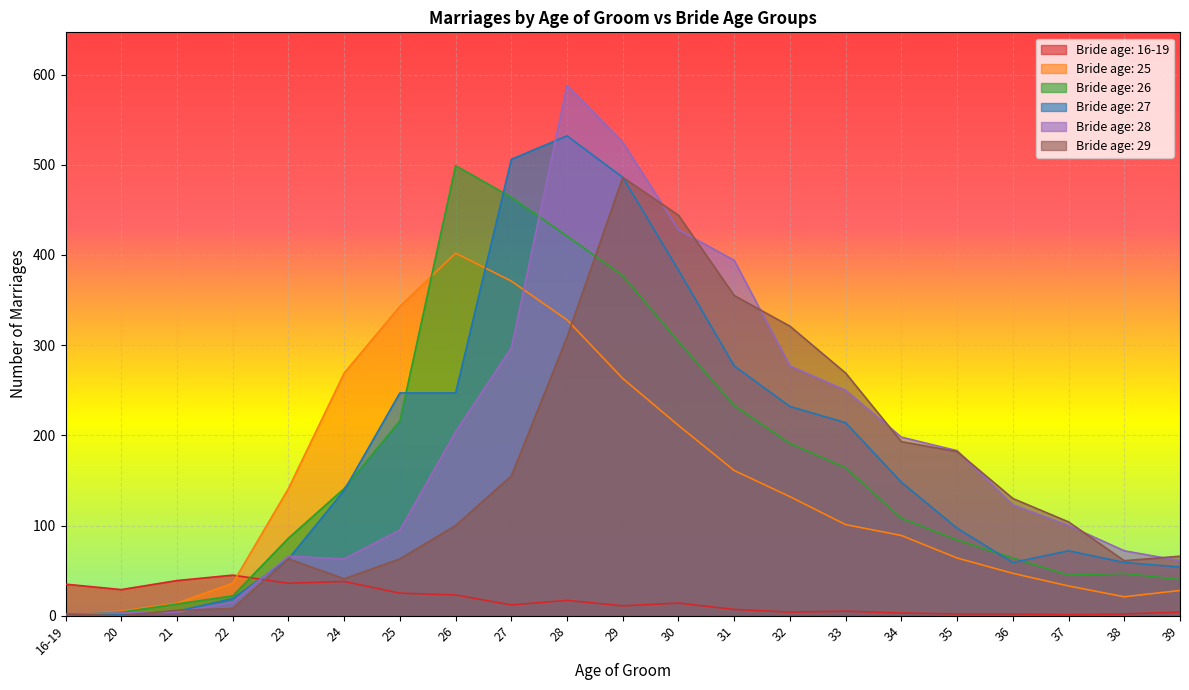

Which category has the lowest value in the 26 series?

16-19